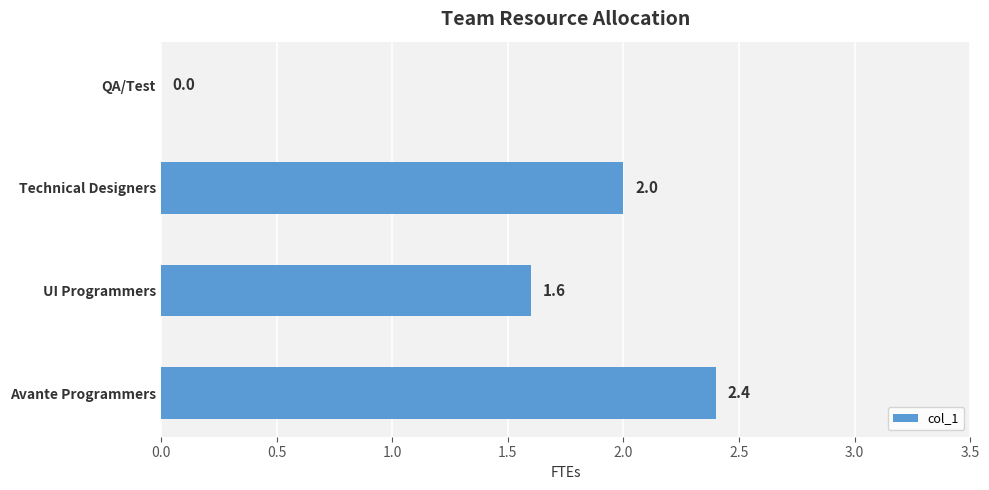

What is the sum of the values at UI Programmers and Technical Designers?

3.6